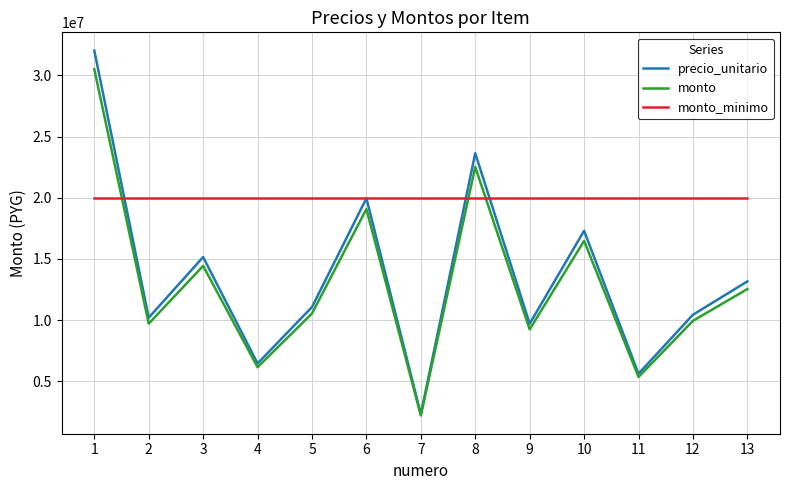

Which series has the largest range (max minus min)?

precio_unitario